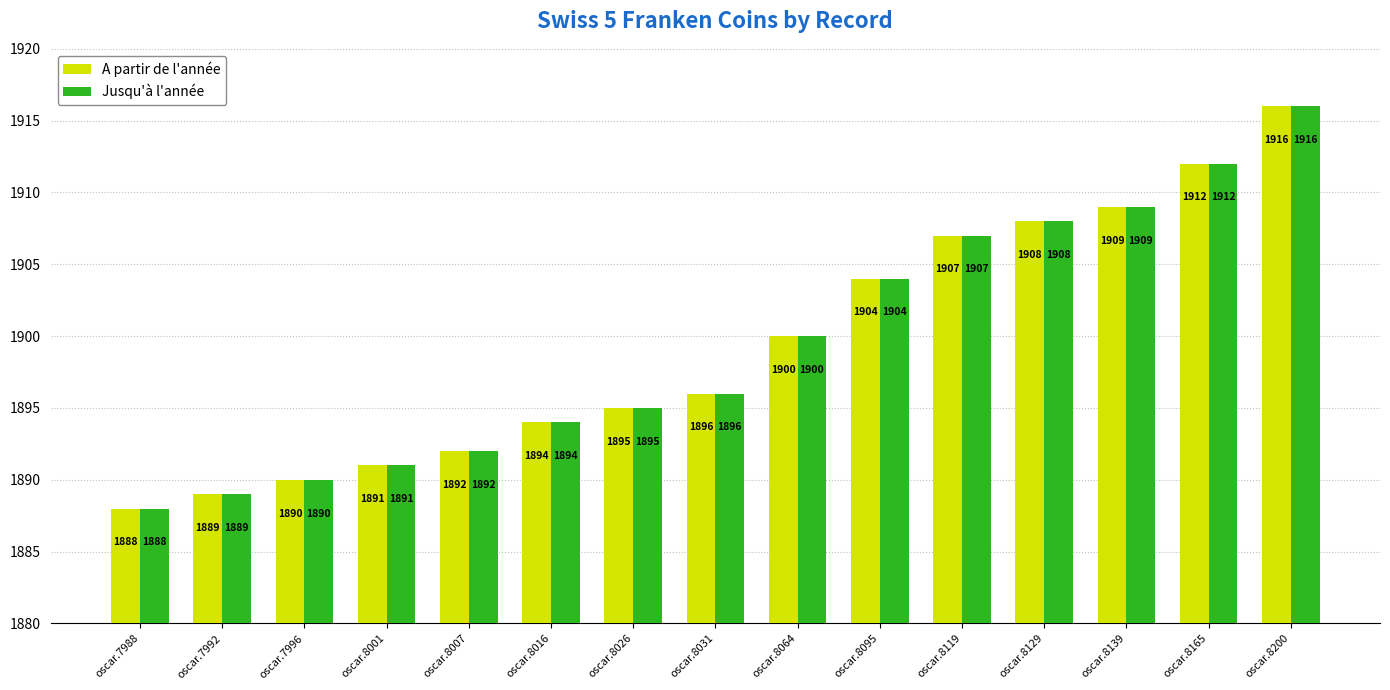

Reading left to right, extract all data points from this chart.

A partir de l'année: oscar.7988=1888	oscar.7992=1889	oscar.7996=1890	oscar.8001=1891	oscar.8007=1892	oscar.8016=1894	oscar.8026=1895	oscar.8031=1896	oscar.8064=1900	oscar.8095=1904	oscar.8119=1907	oscar.8129=1908	oscar.8139=1909	oscar.8165=1912	oscar.8200=1916
Jusqu'à l'année: oscar.7988=1888	oscar.7992=1889	oscar.7996=1890	oscar.8001=1891	oscar.8007=1892	oscar.8016=1894	oscar.8026=1895	oscar.8031=1896	oscar.8064=1900	oscar.8095=1904	oscar.8119=1907	oscar.8129=1908	oscar.8139=1909	oscar.8165=1912	oscar.8200=1916